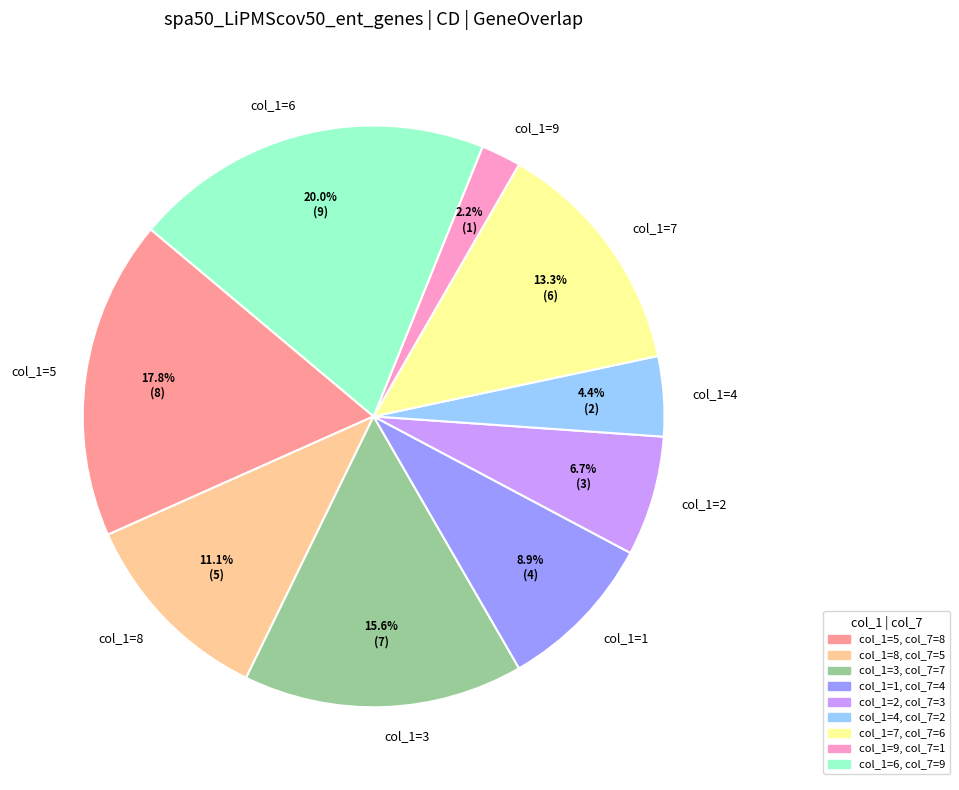

Combined, do col_1=7 and col_1=2 account for over 50%?

No